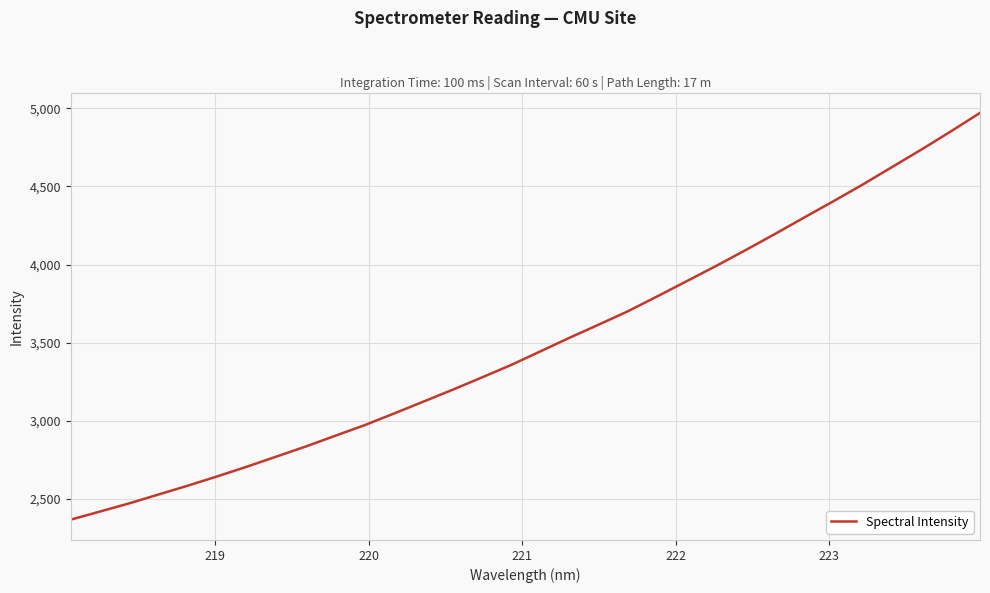

What is the smallest value displayed?

2367.6